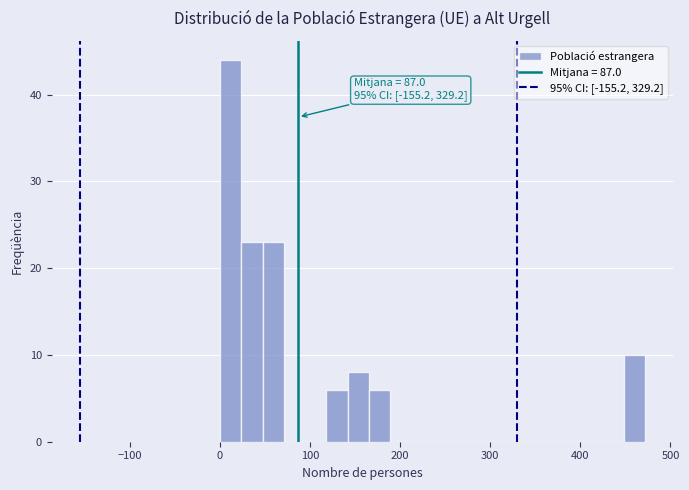

Read against the x-axis, roughly where is the centre of the tallest bar?

10